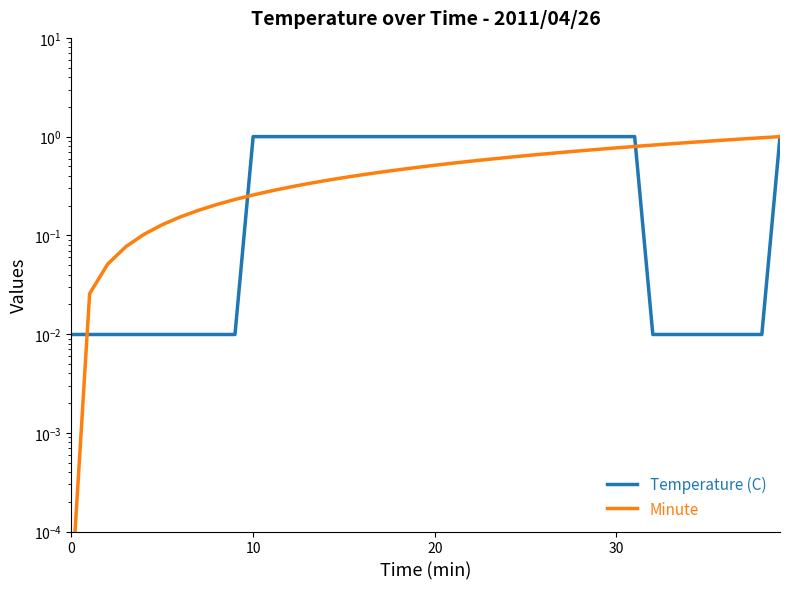

Rank the series by their maximum value, from highest to lowest.

Temperature (C), Minute